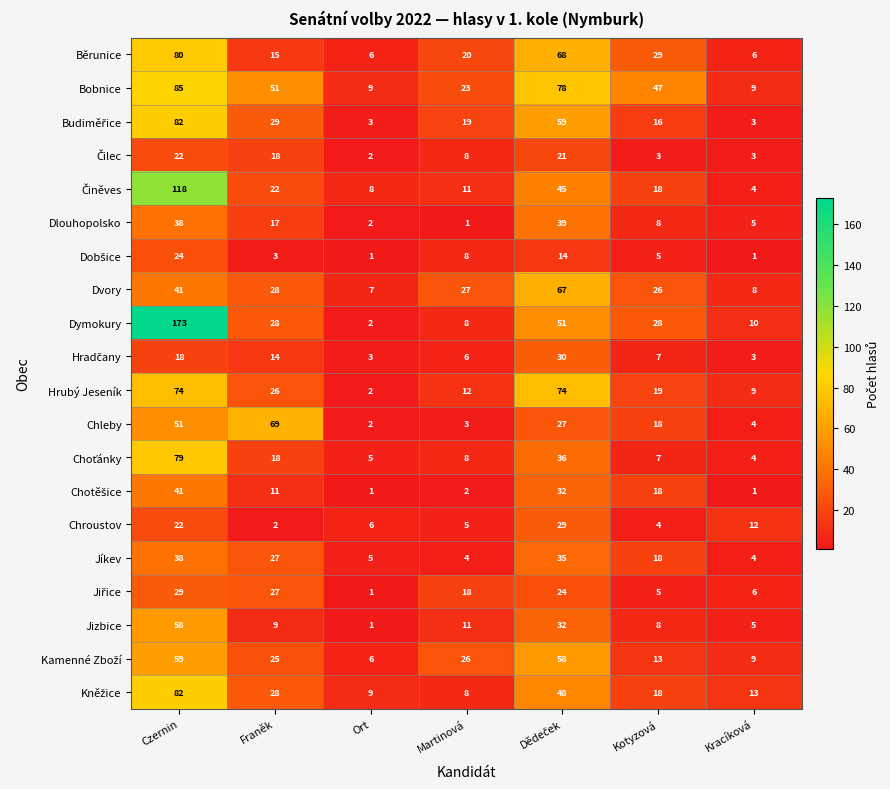

At which category does the chart reach its peak across all series?

Czernin